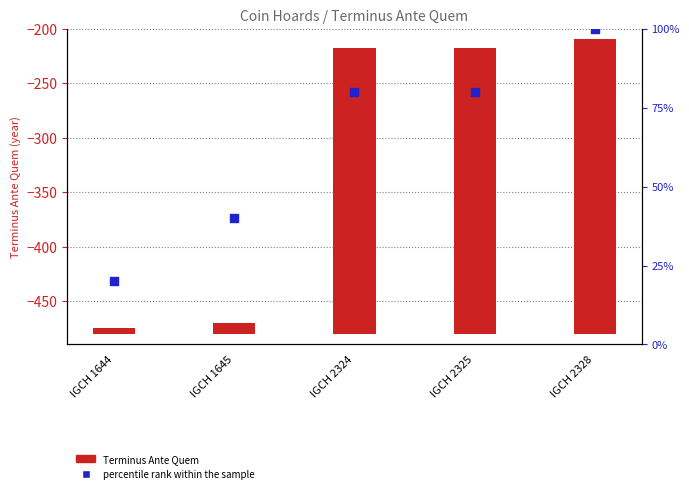

Which series contains the lowest Y value?

Terminus Ante Quem